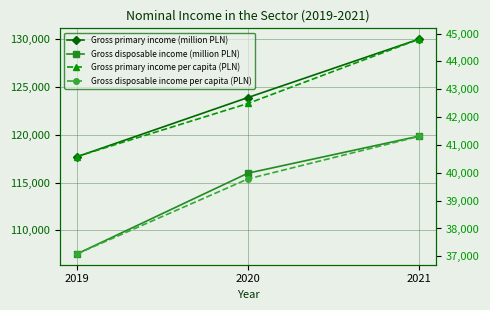

What is the smallest value displayed?

37085